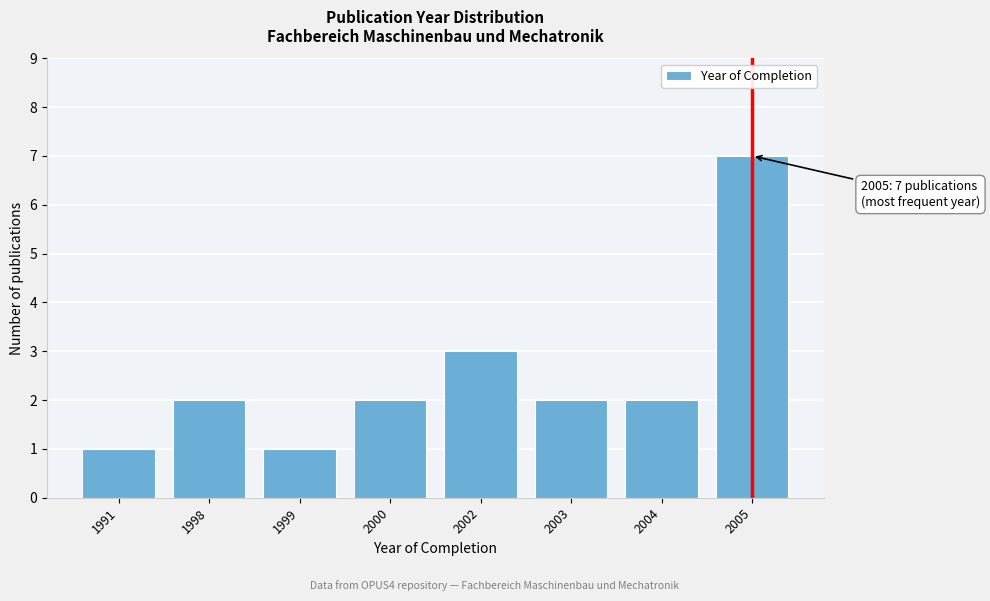

Reading right to left, list all the values displayed in this chart.

7	2	2	3	2	1	2	1